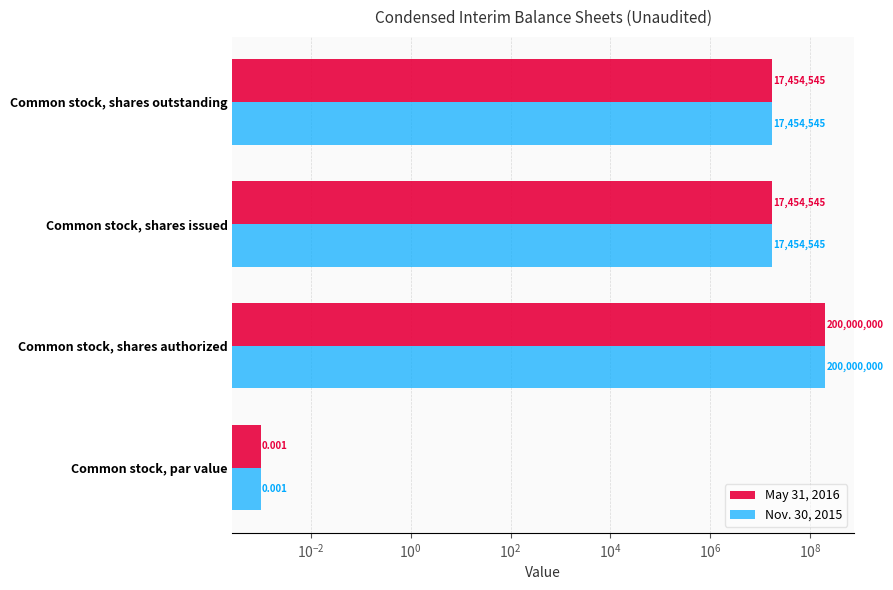

How many bars are there in total?

8